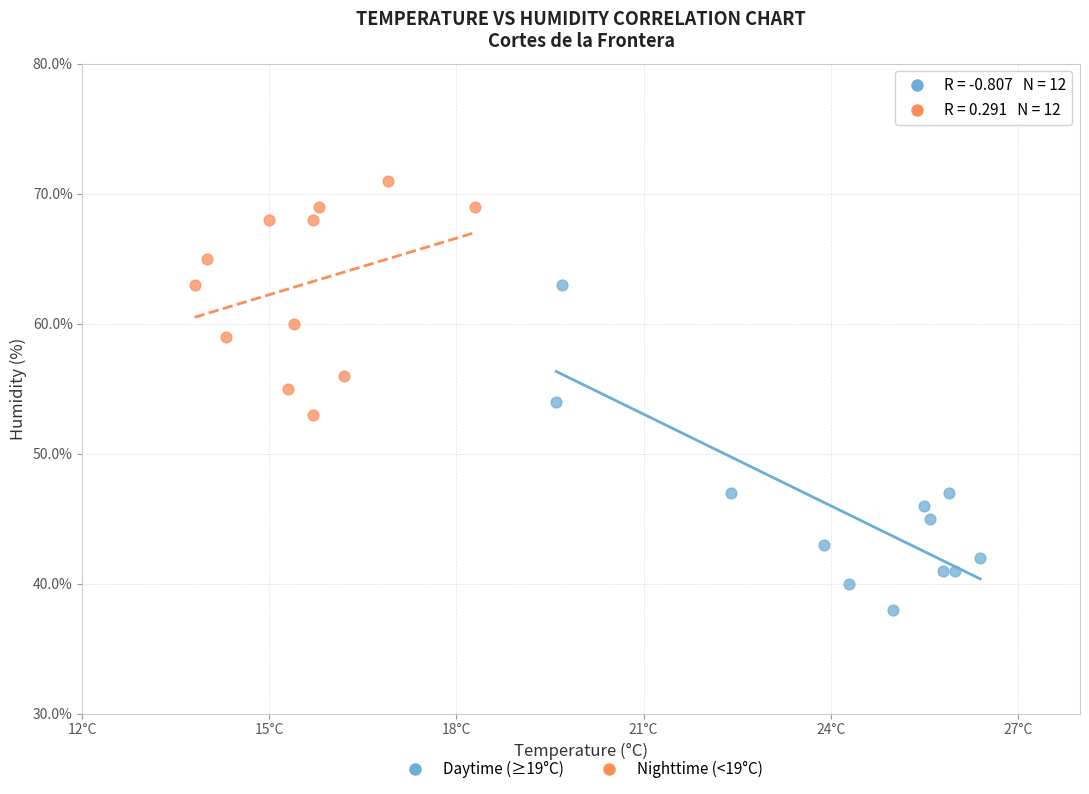

Which series reaches the maximum Y coordinate?

Nighttime (<19°C)